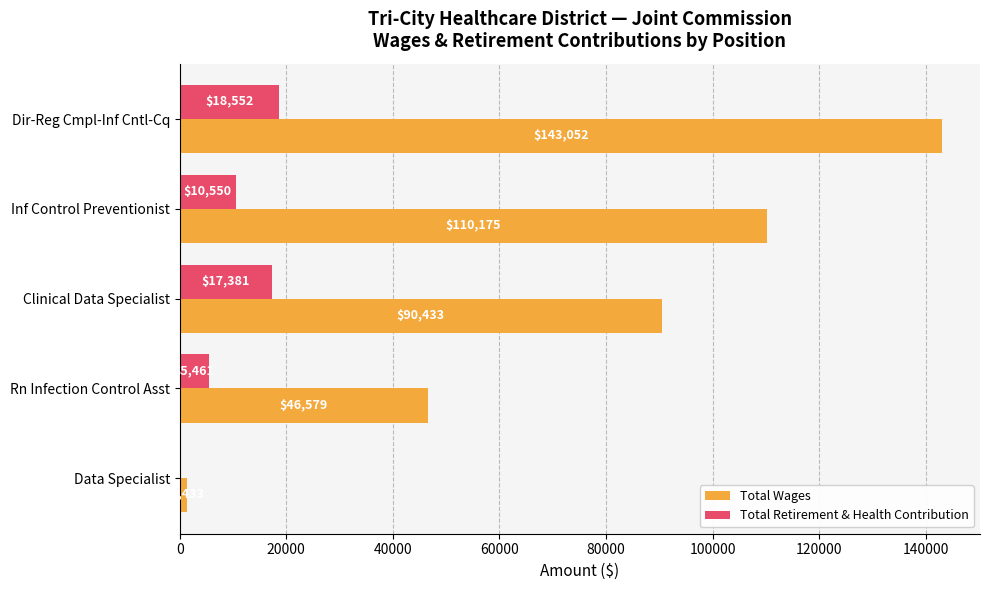

Between Dir-Reg Cmpl-Inf Cntl-Cq and Data Specialist, which series saw the biggest shift?

Total Wages